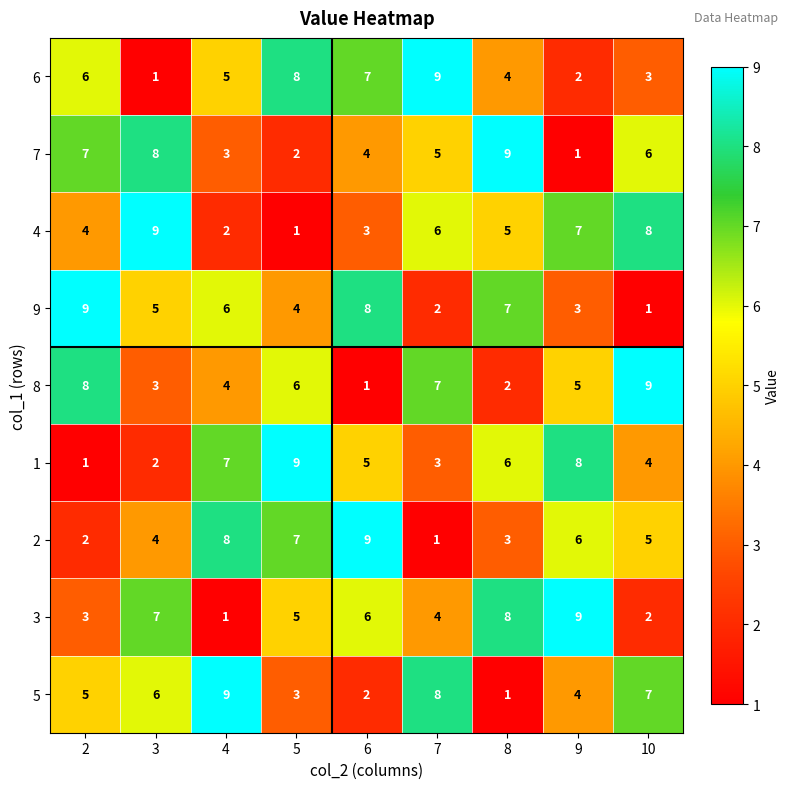

What is the difference between the 2 values at 8 and 6?

6